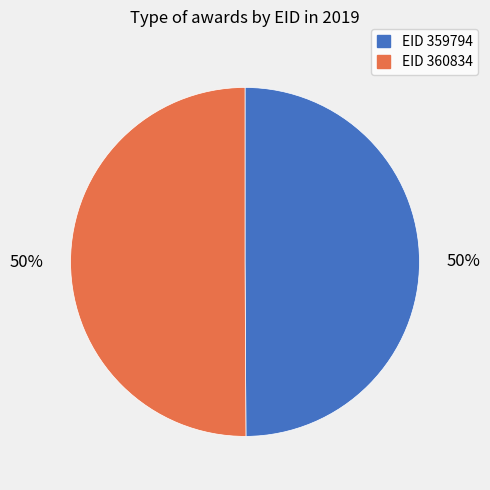

To the nearest percent, what is the average slice percentage?

50%